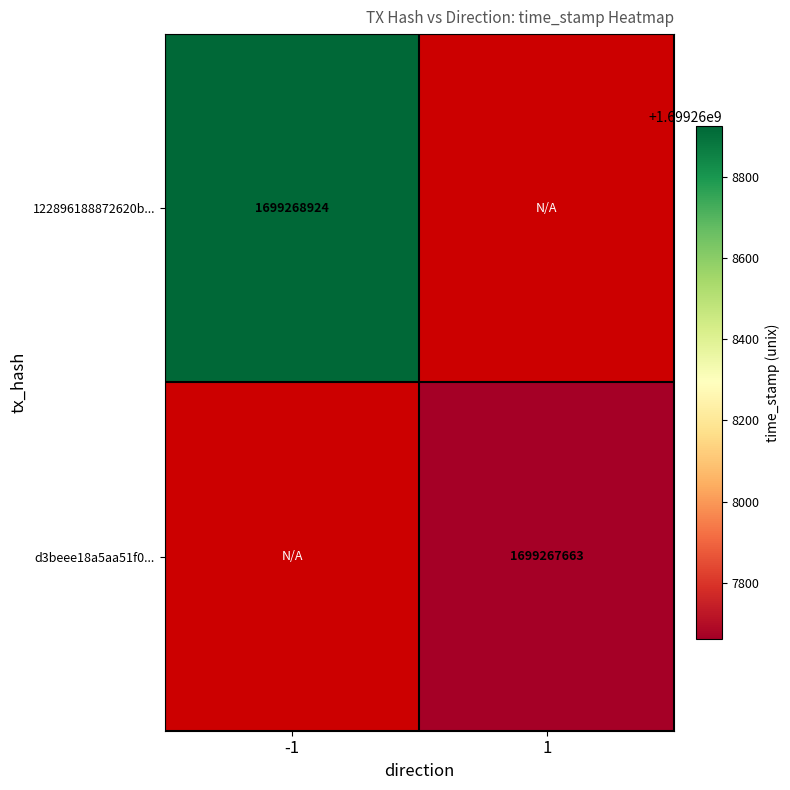

What is the maximum value for 122896188872620b12fe1e1276be4f005f4c0b1?

1699268924